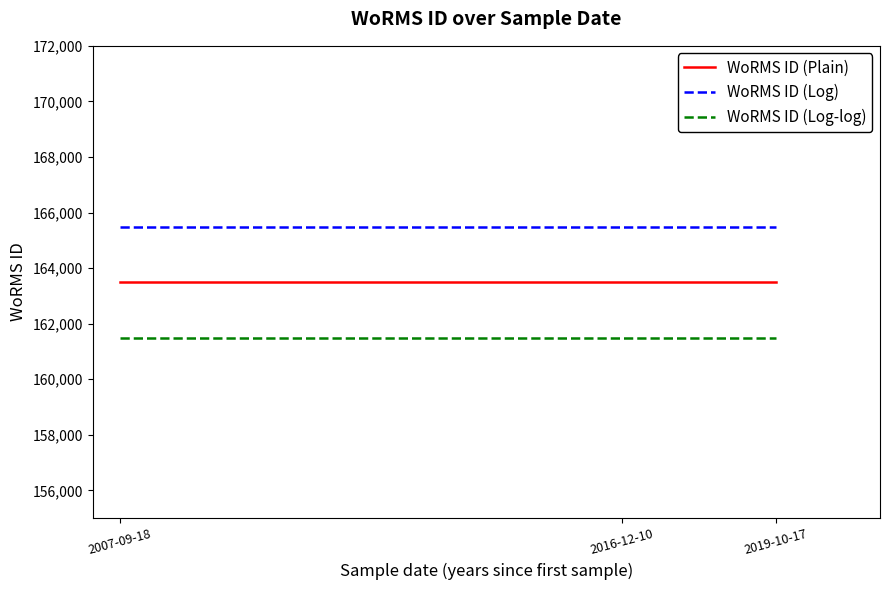

Which series has the largest total across all categories?

WoRMS ID (Log)